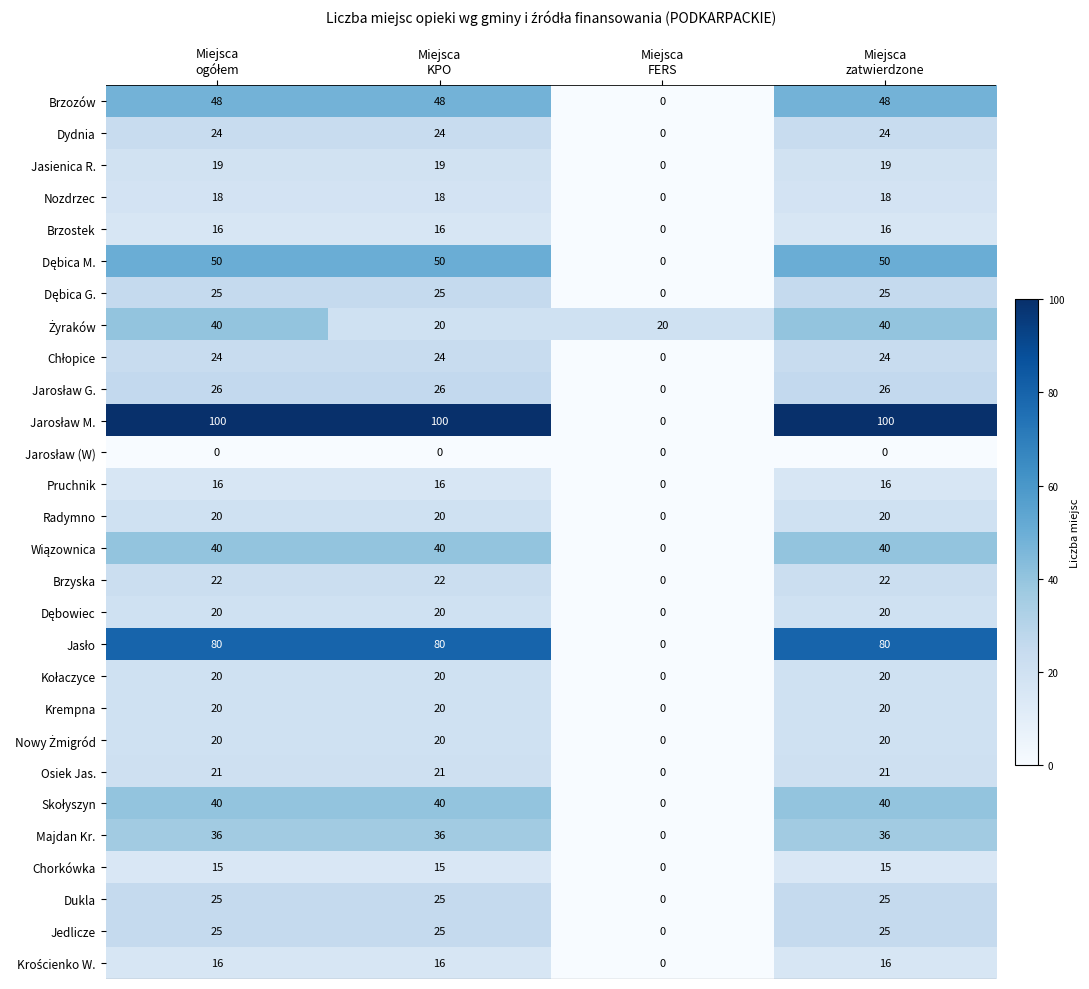

At how many categories does at least one series exceed 21?

3